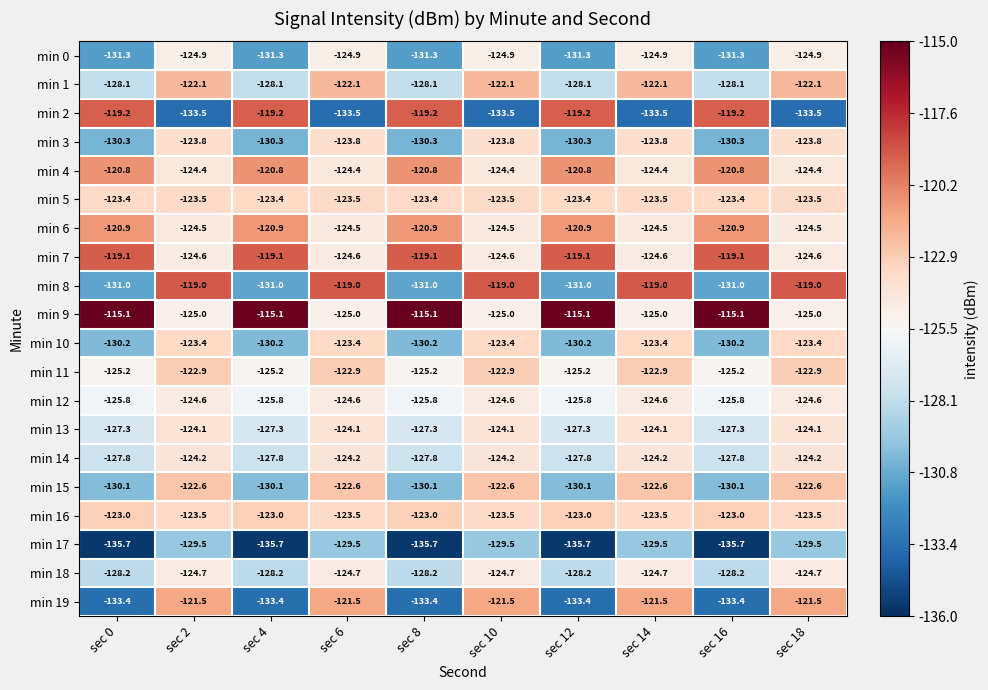

The min 9 series shows -125.0 at sec 2. True or false?

True